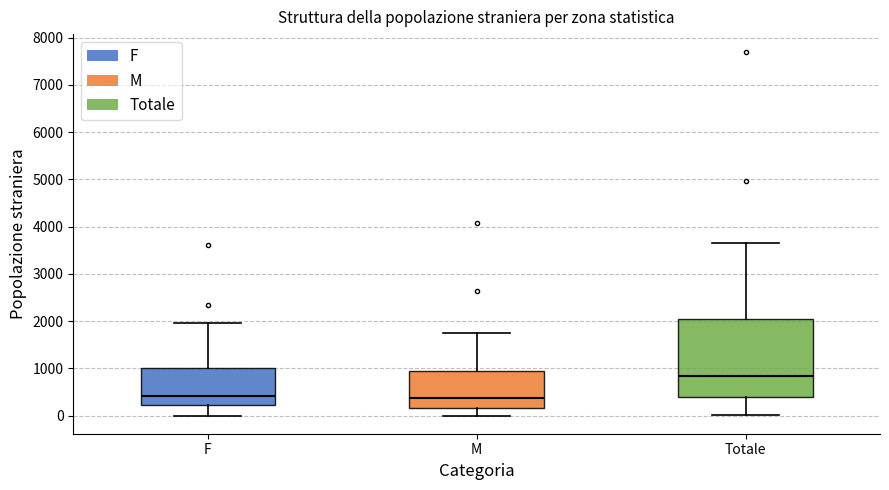

Comparing the boxes themselves (not the whiskers), which one is the tallest?

Totale